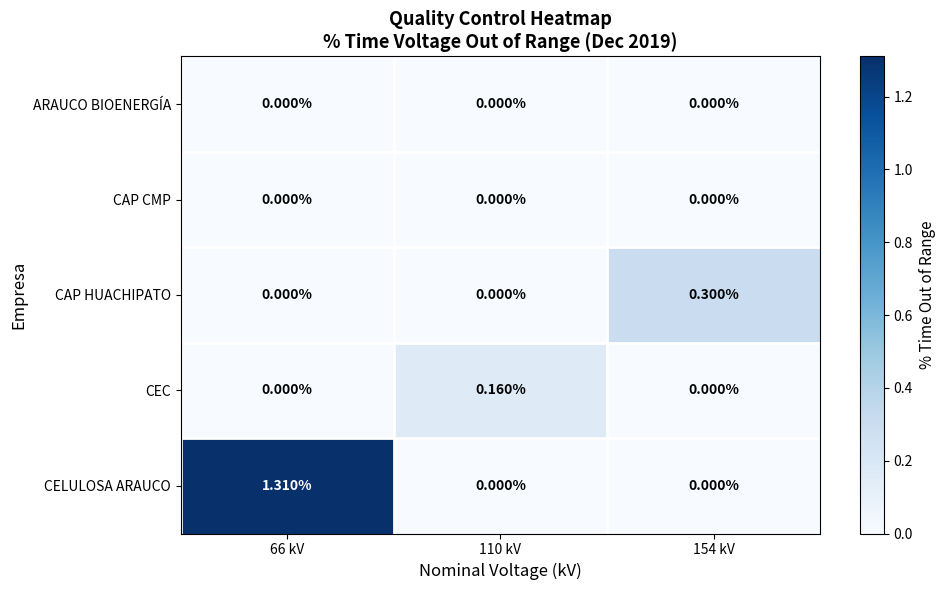

Is the value of CAP HUACHIPATO at 66 kV greater than the value of CELULOSA ARAUCO at 66 kV?

No